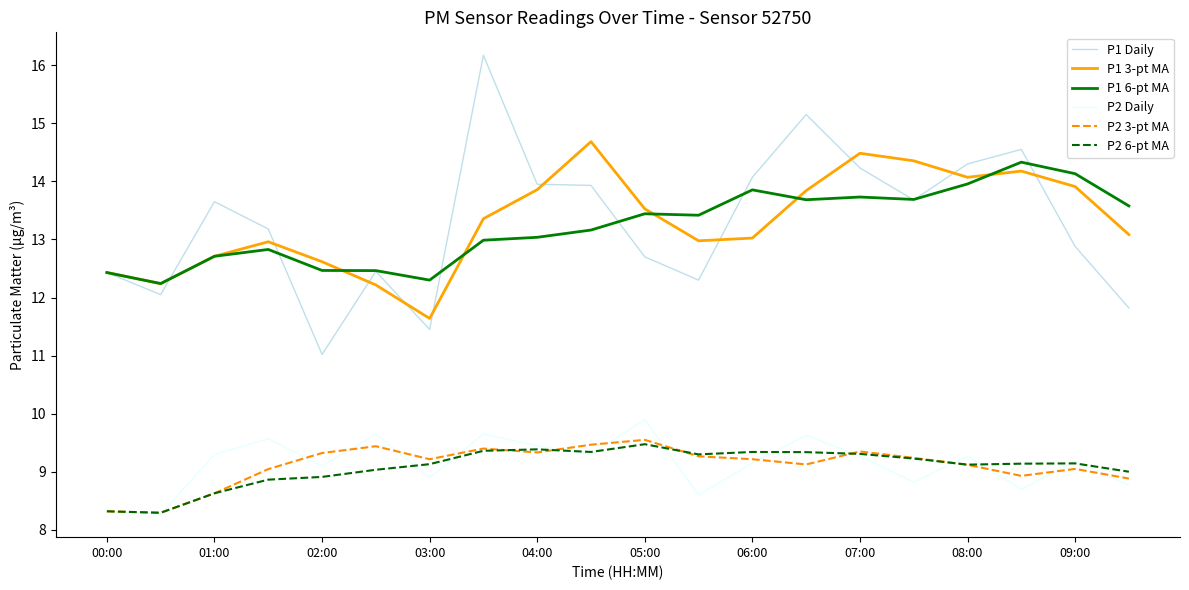

What is the average value of the P1 Daily series?

13.3